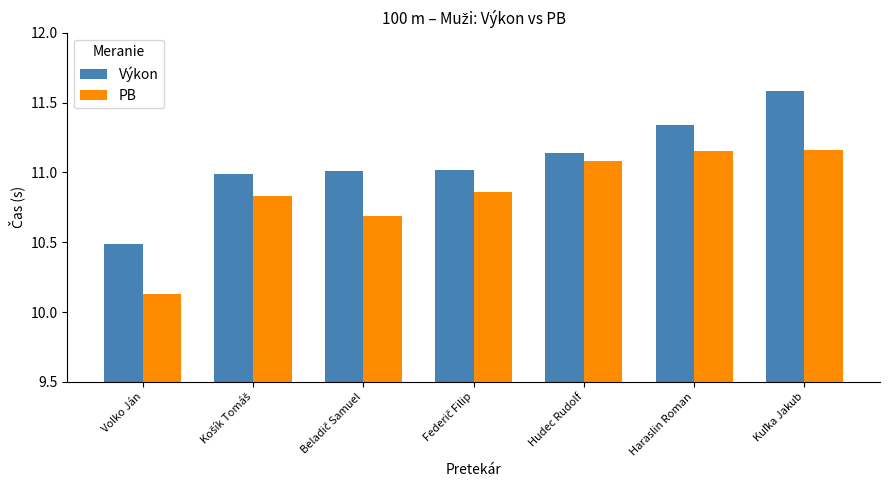

The PB series shows 11.1 at Hudec Rudolf. True or false?

True